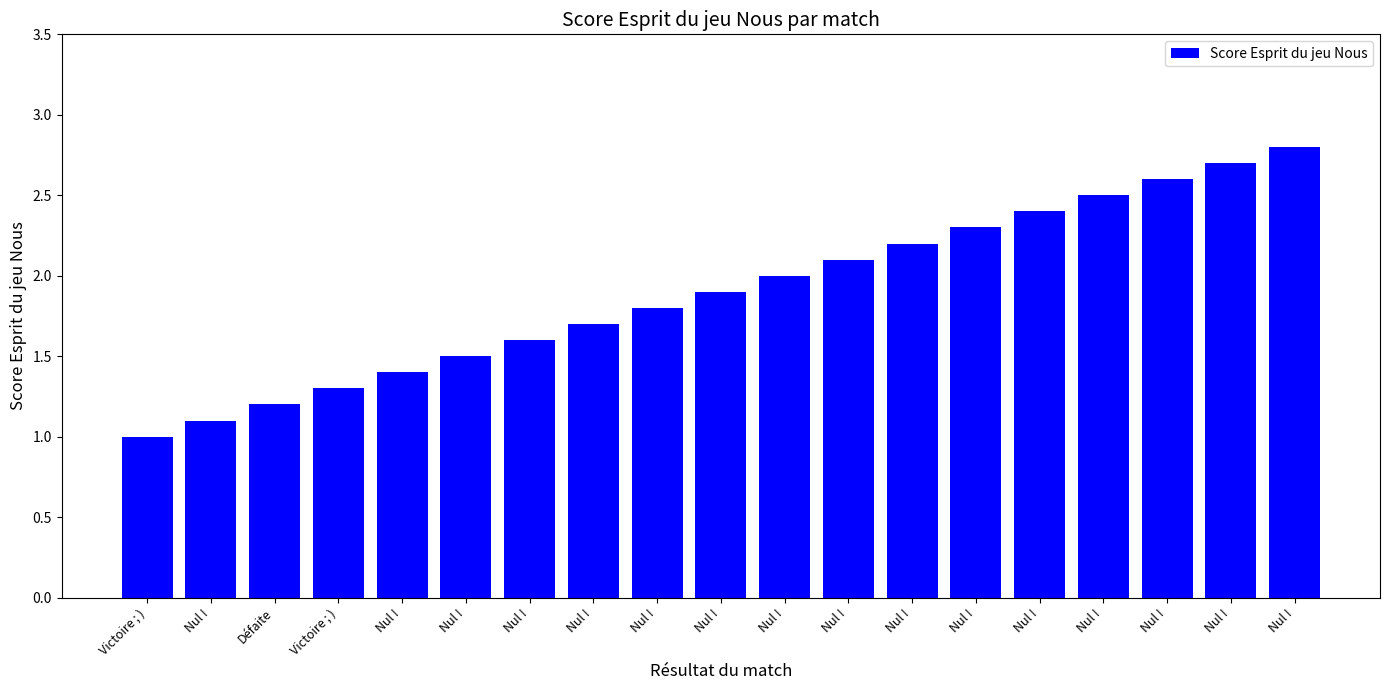

Is it true that the value at Nul ! is 1.3?

False